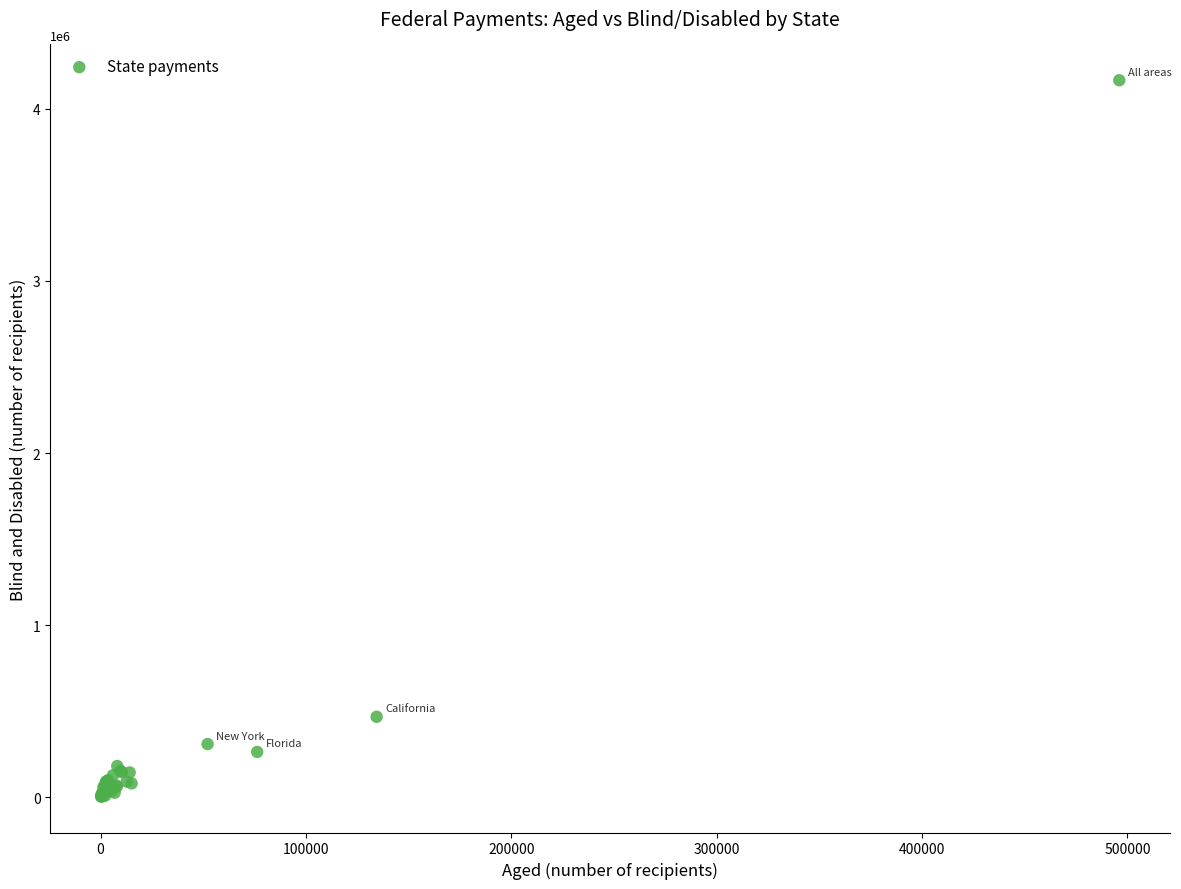

What Y value in the scatter plot is closest to 2084948?

468557